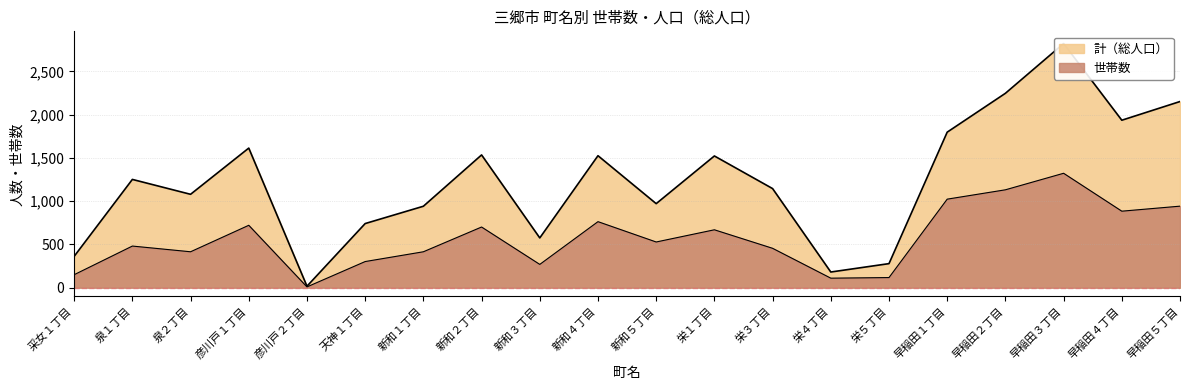

What is the total value across all series at 泉１丁目?

1732